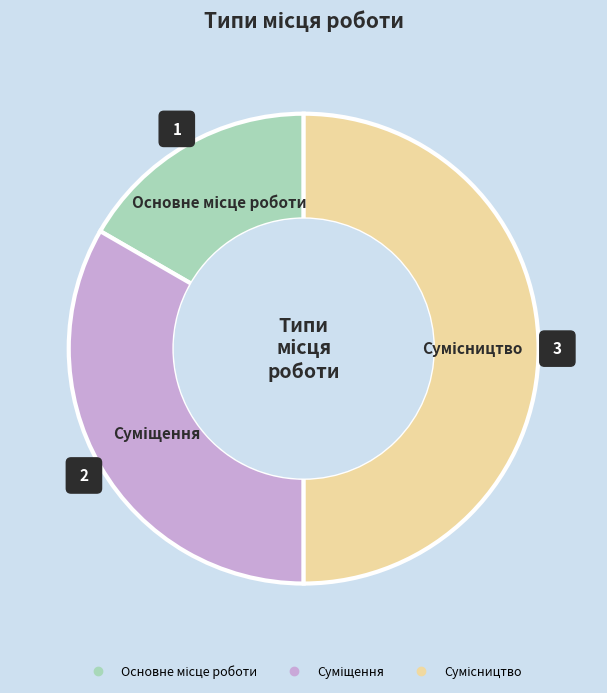

Rank the categories by value from highest to lowest.

Сумісництво, Суміщення, Основне місце роботи